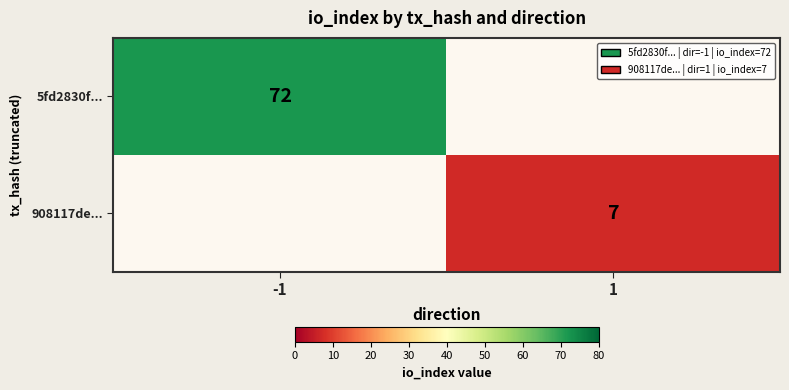

True or false: 5fd2830f... has a value of 19 at -1.

False